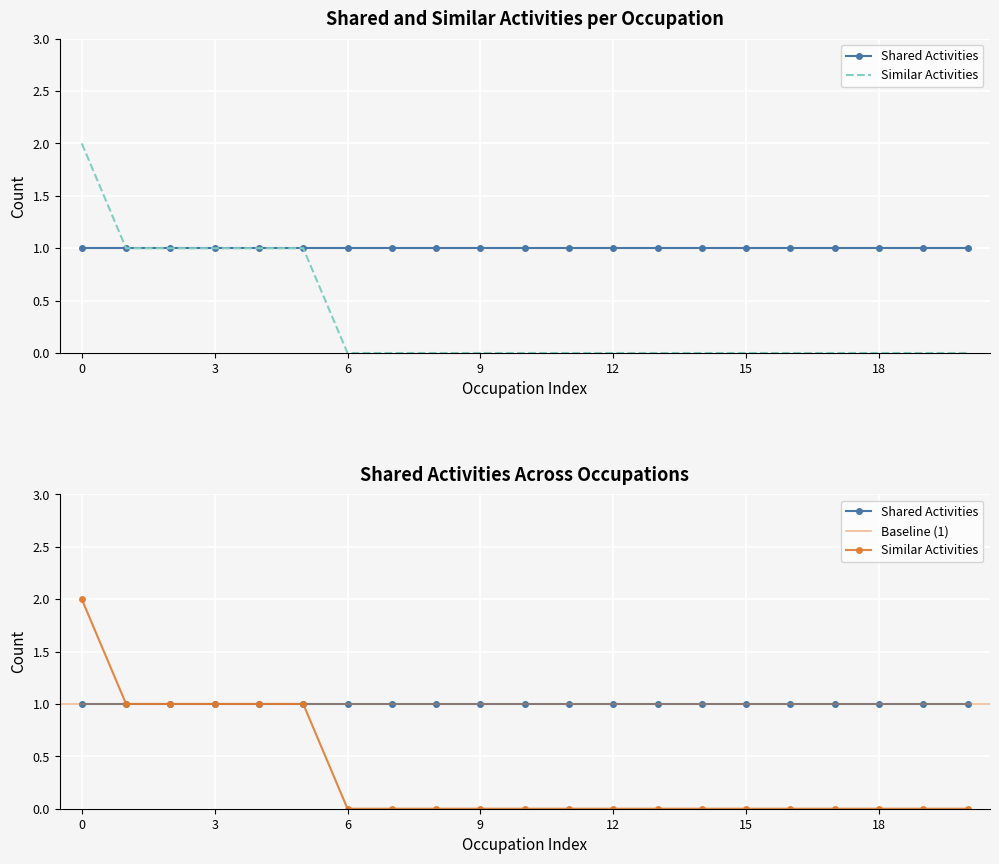

How many data points are above 0?

6